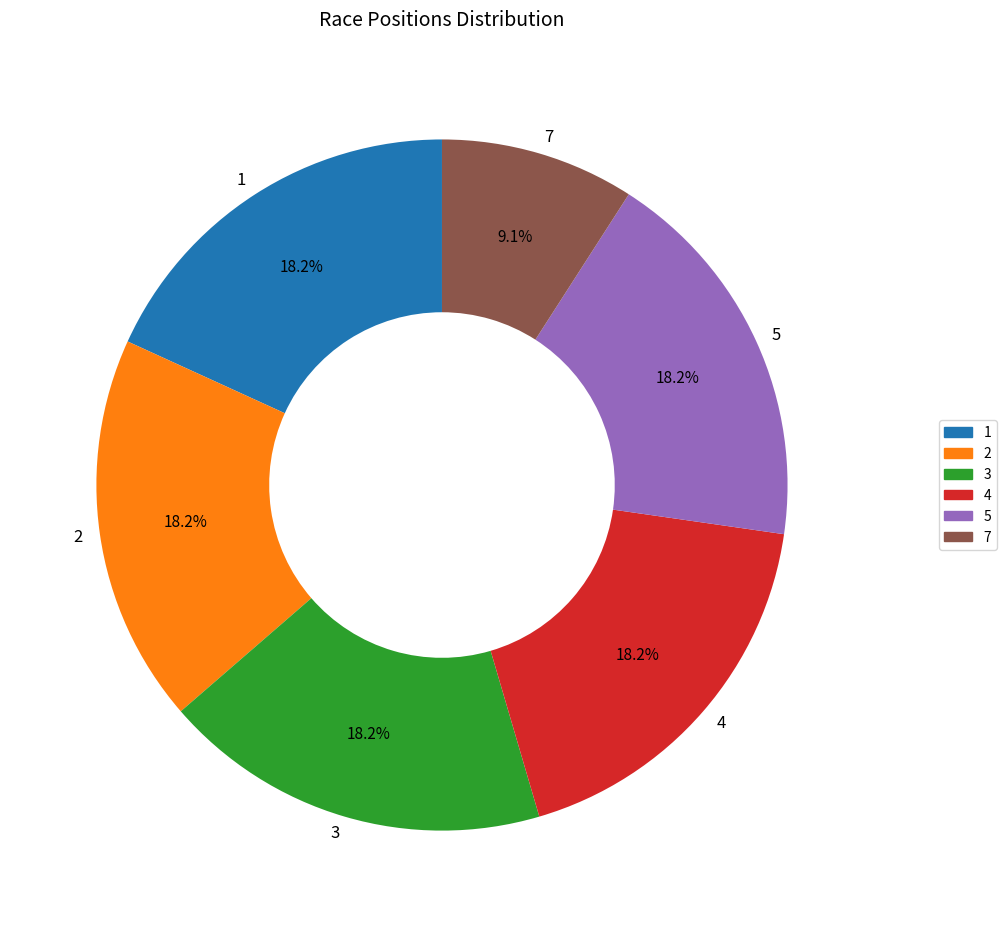

To the nearest percent, what is the average slice percentage?

17%